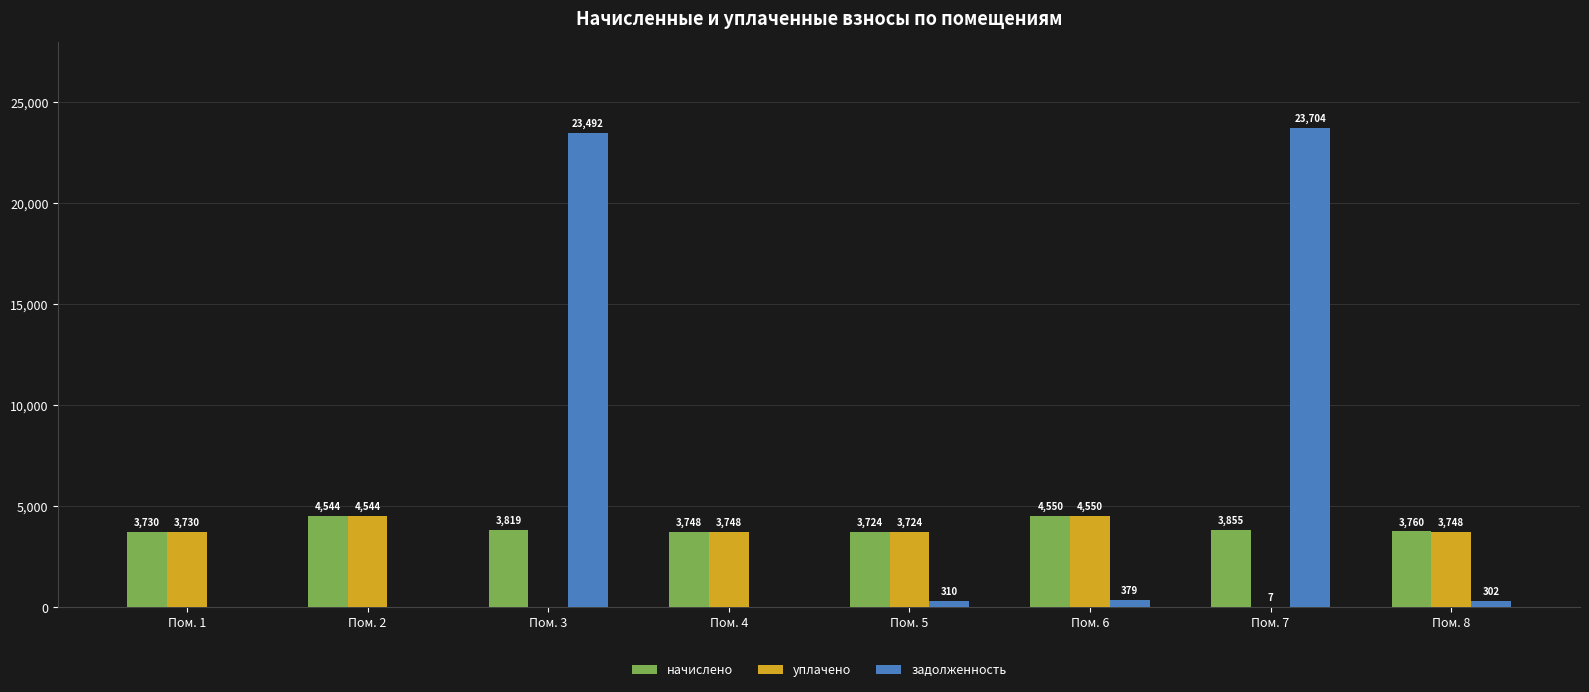

What is the sum of the уплачено values at Пом. 1 and Пом. 6?

8280.4